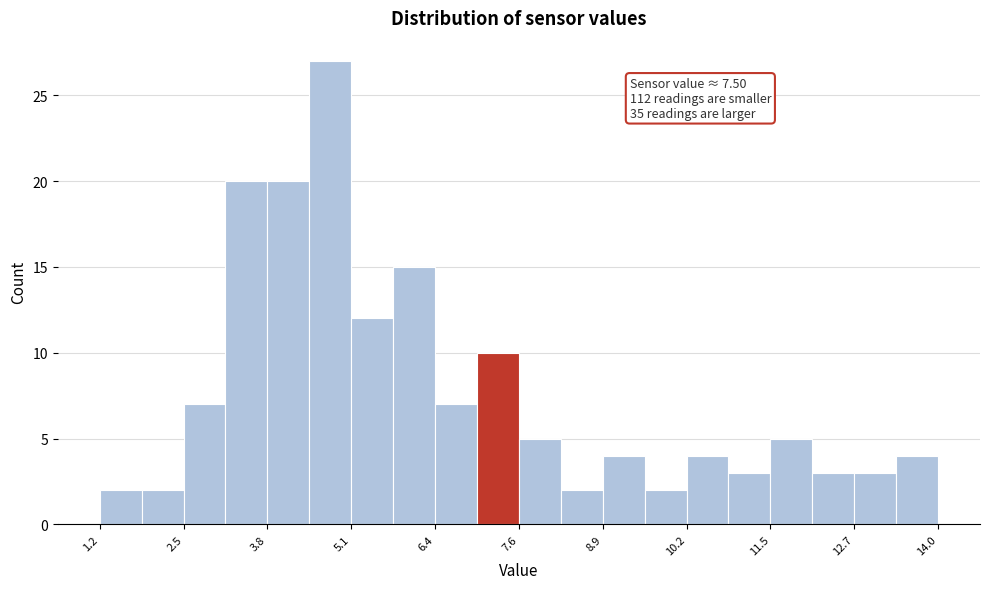

Around what value on the x-axis is the tallest bar? Give the approximate position of its centre, as read against the axis.

4.8